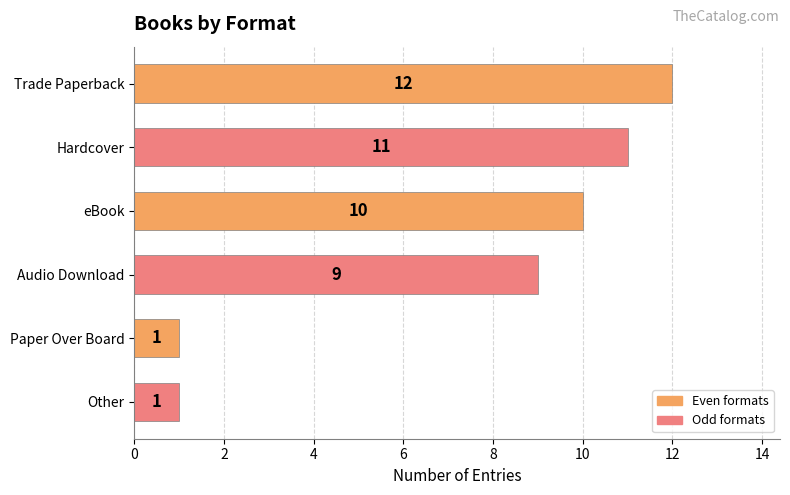

Approximately how many times larger is the value at Trade Paperback compared to Hardcover?

1.1